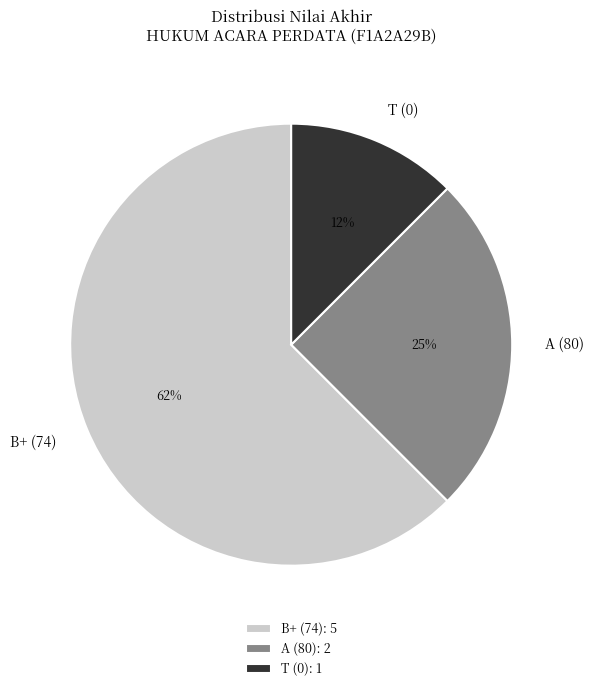

Combined, do B+ (74) and T (0) account for over 50%?

Yes